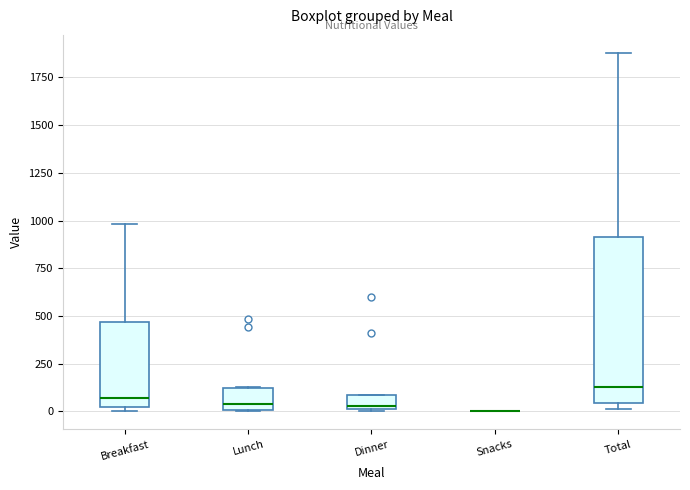

Where does the upper whisker of the box for Total end on the y-axis? The values are not printed on the chart, so give them approximately, as read against the axis.

1900